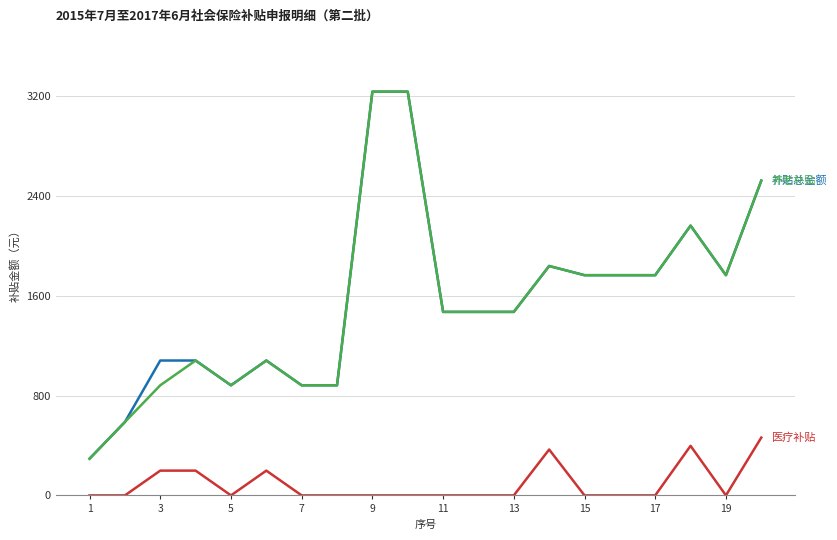

How many lines are shown in the chart?

3